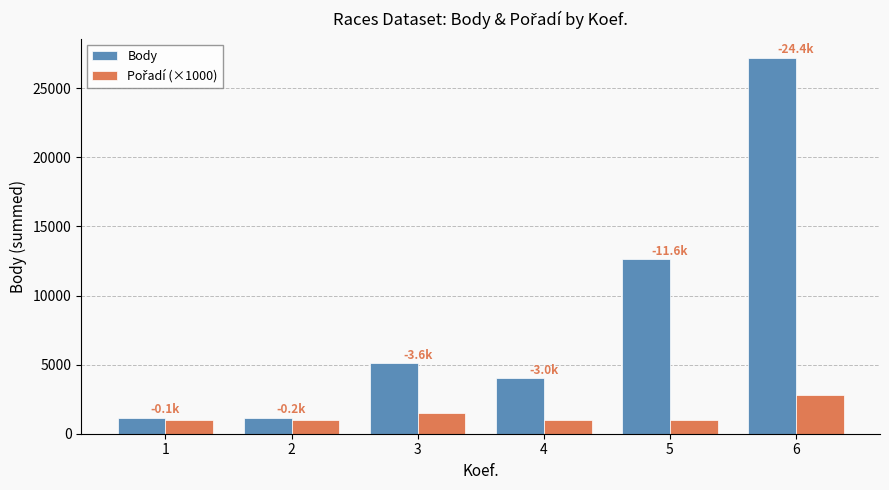

What is the minimum value shown in the chart?

1000